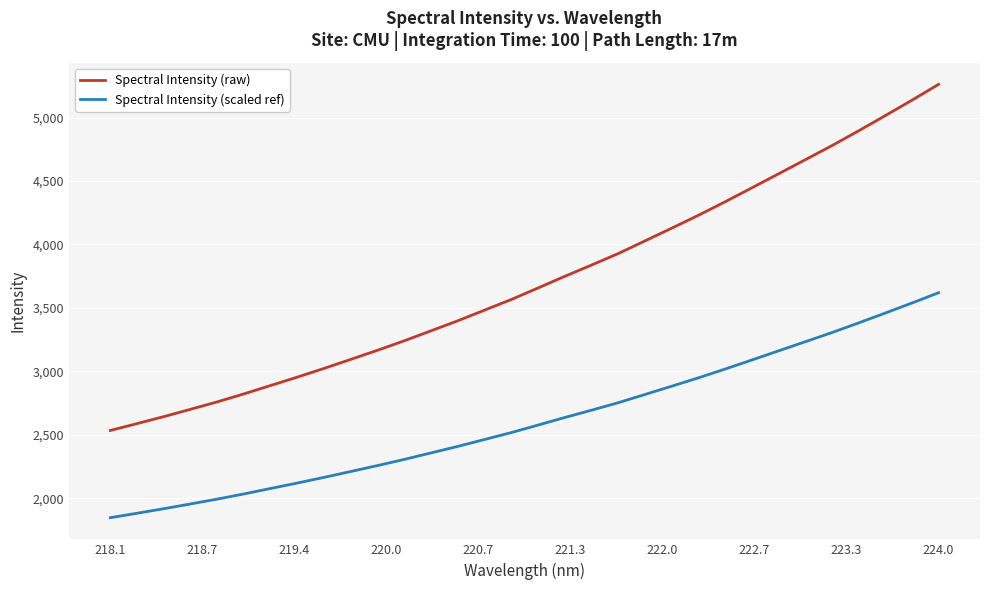

Is this an area chart (filled region under the line)?

No